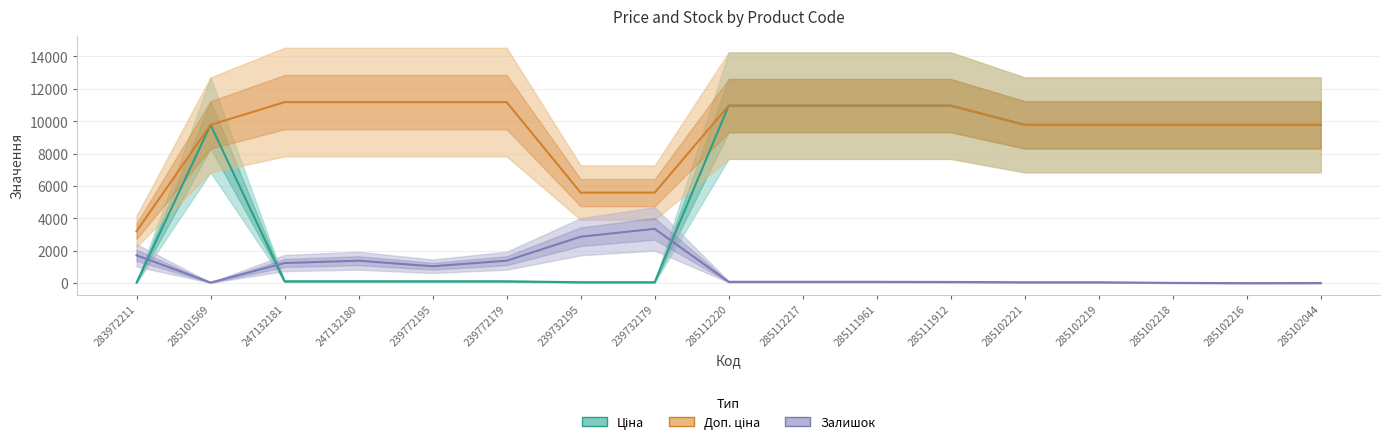

What is the total value across all series at 285102221?

19603.5